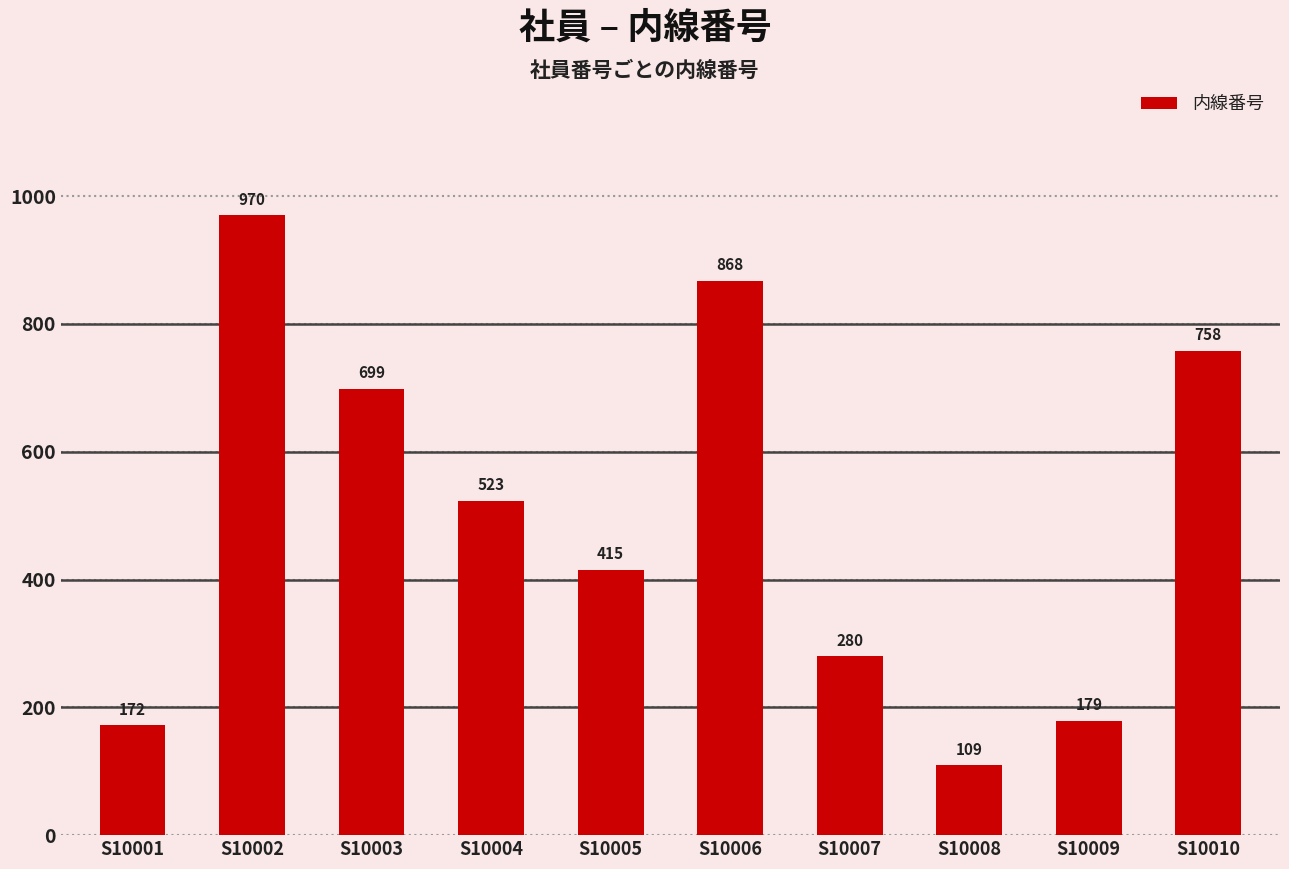

How many distinct data groups are displayed?

1